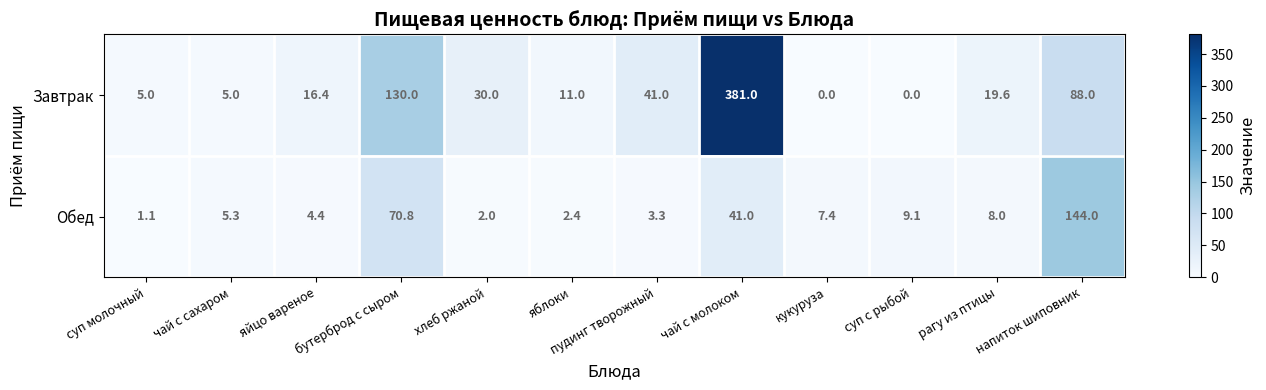

The value of Завтрак at чай с молоком is 381.0. True or false?

True